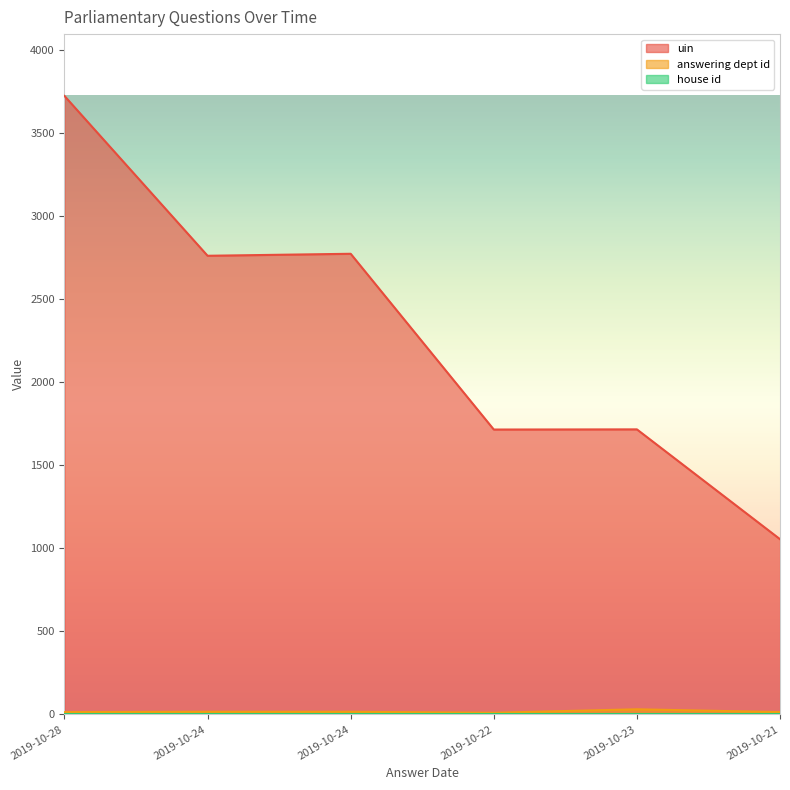

Which category has the highest value in the uin series?

2019-10-28